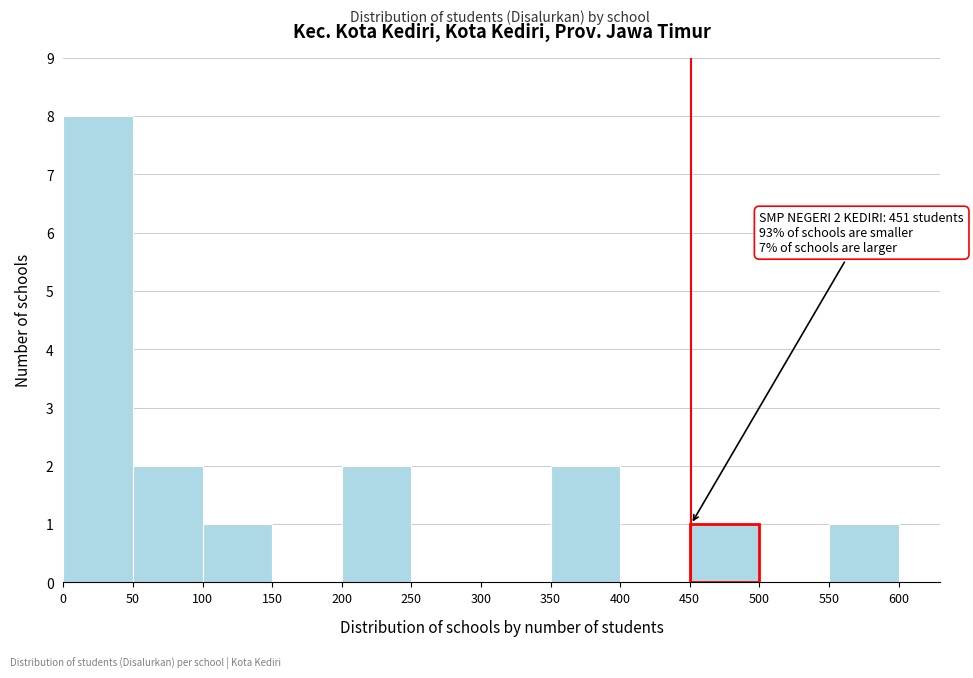

Which range on the x-axis has the tallest bar?

0 to 50